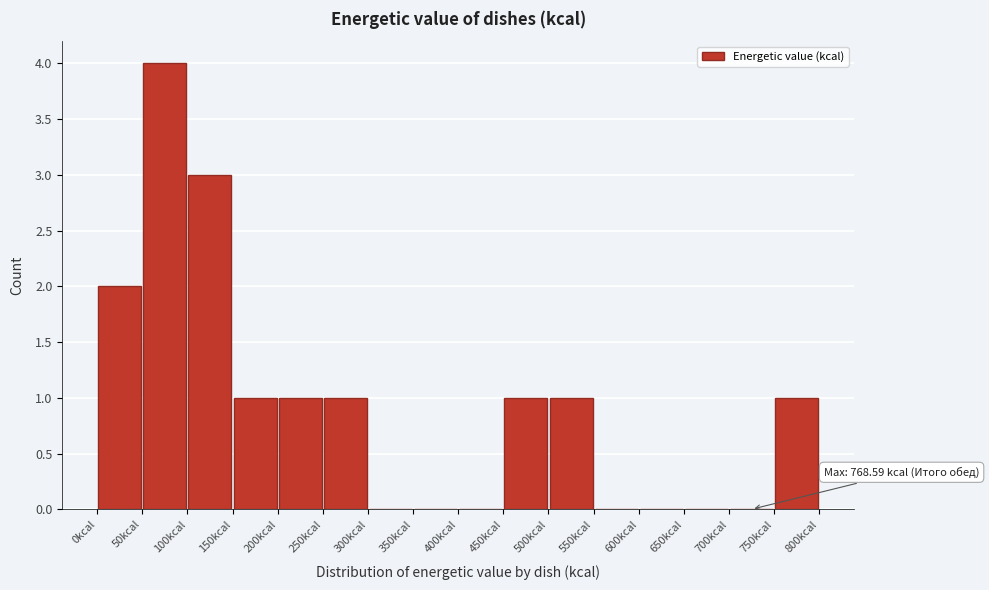

Which range on the x-axis has the tallest bar?

50 to 100